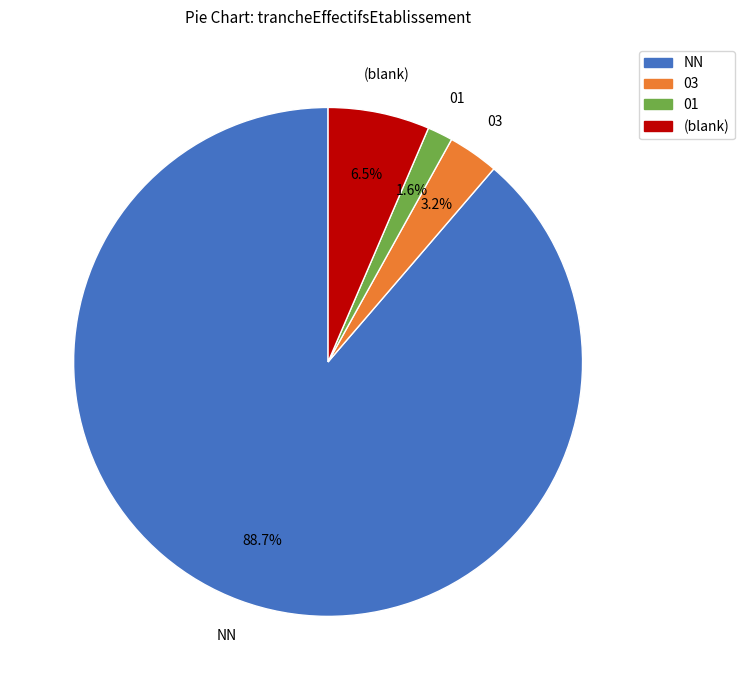

Is it true that 01 is 2% of the pie?

True